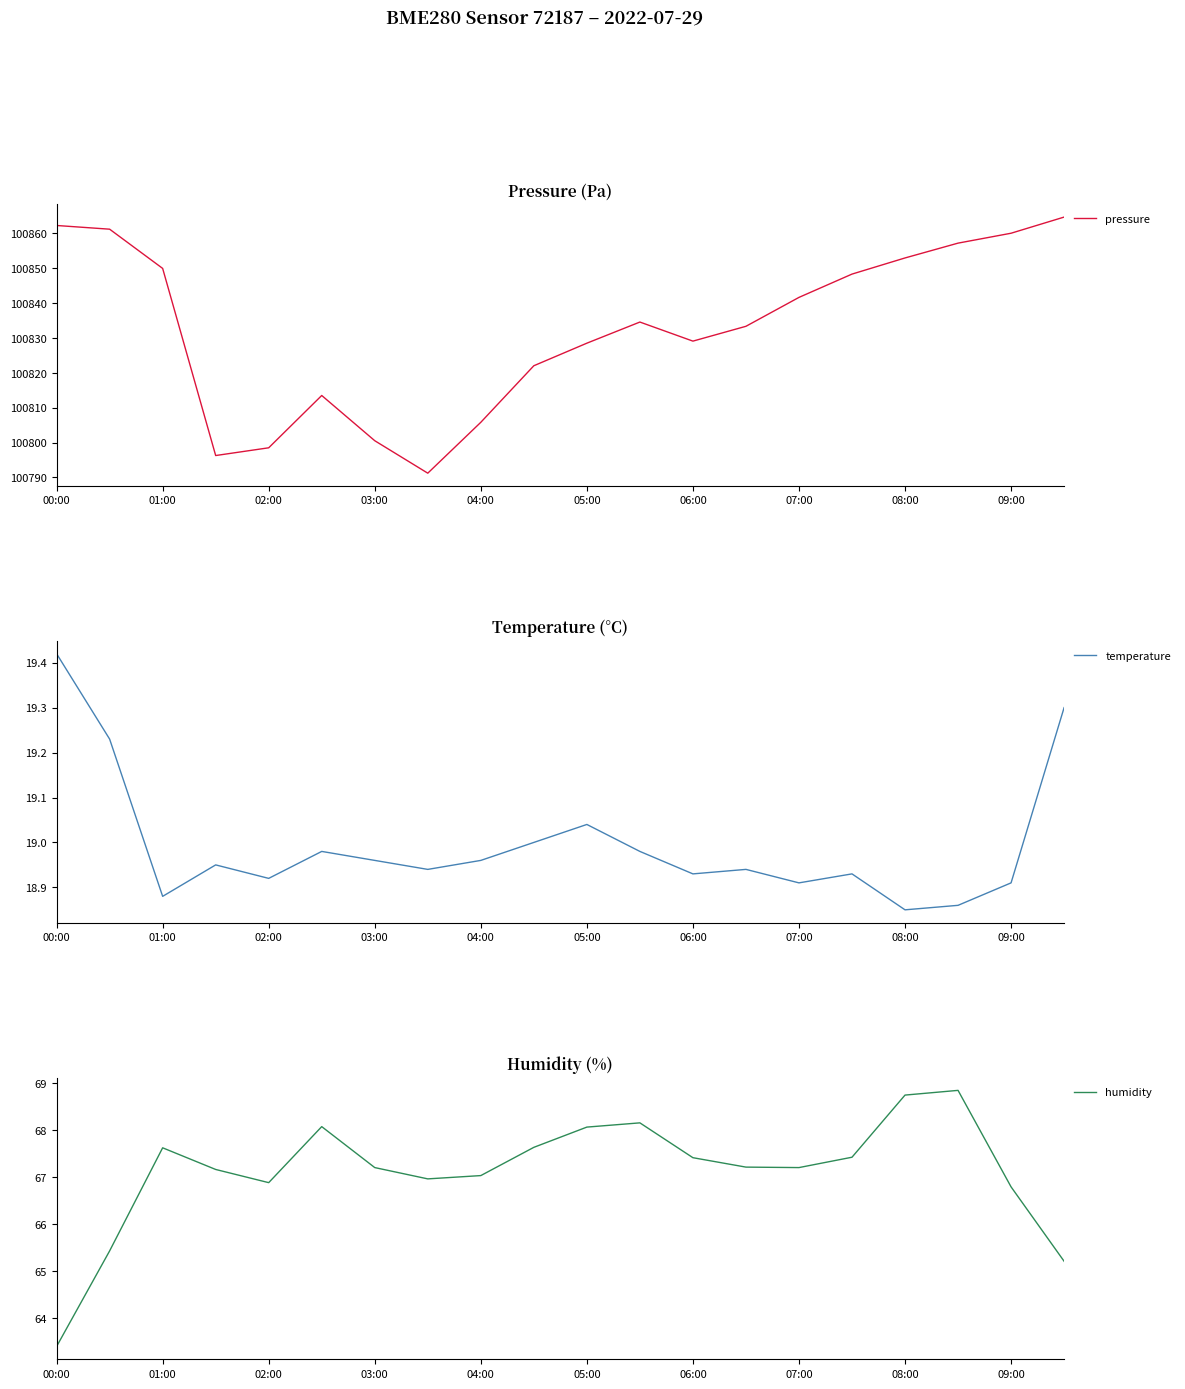

The pressure series shows 100860.0 at 09:00. True or false?

True